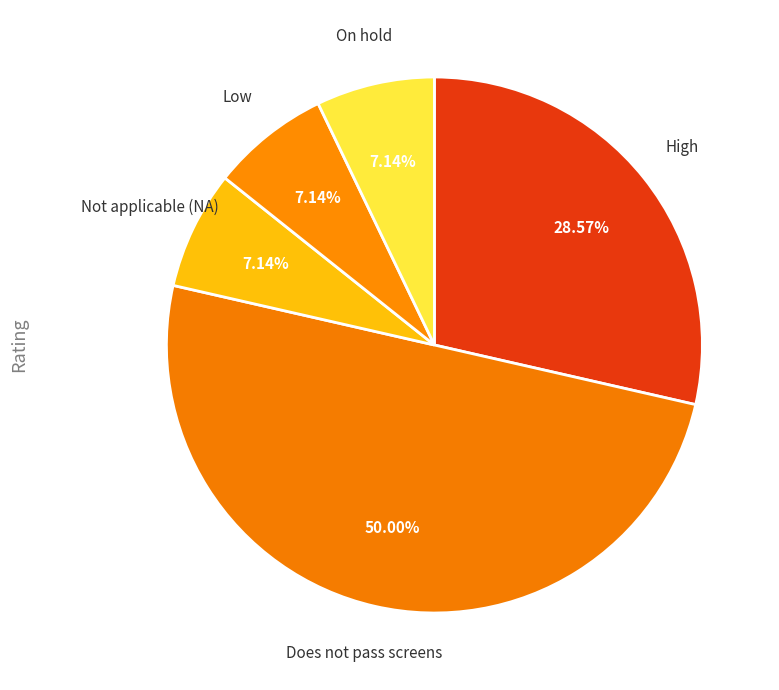

How many slices are in this pie chart?

5